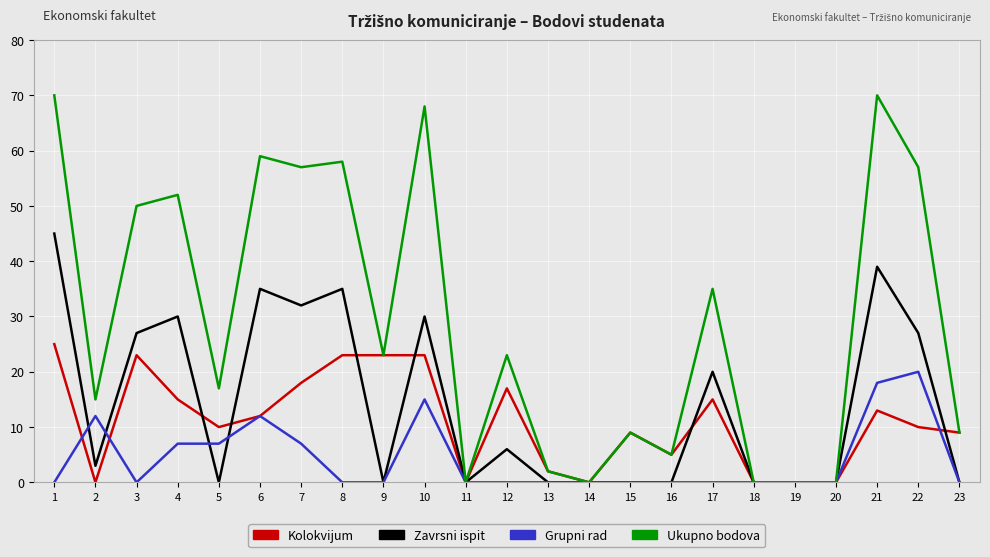

Is this an area chart (filled region under the line)?

No